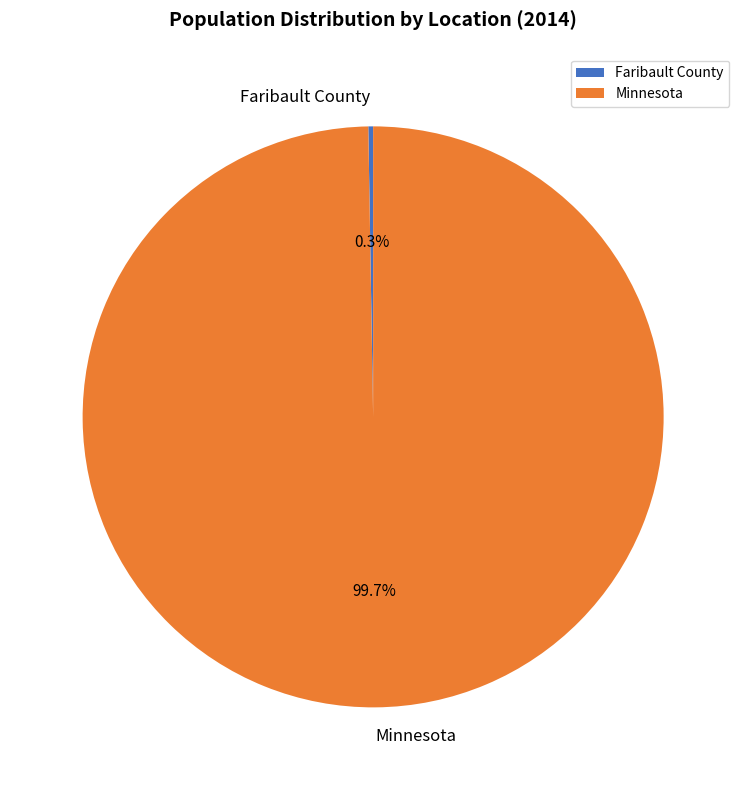

What percentage is the Minnesota slice, to the nearest percent?

100%